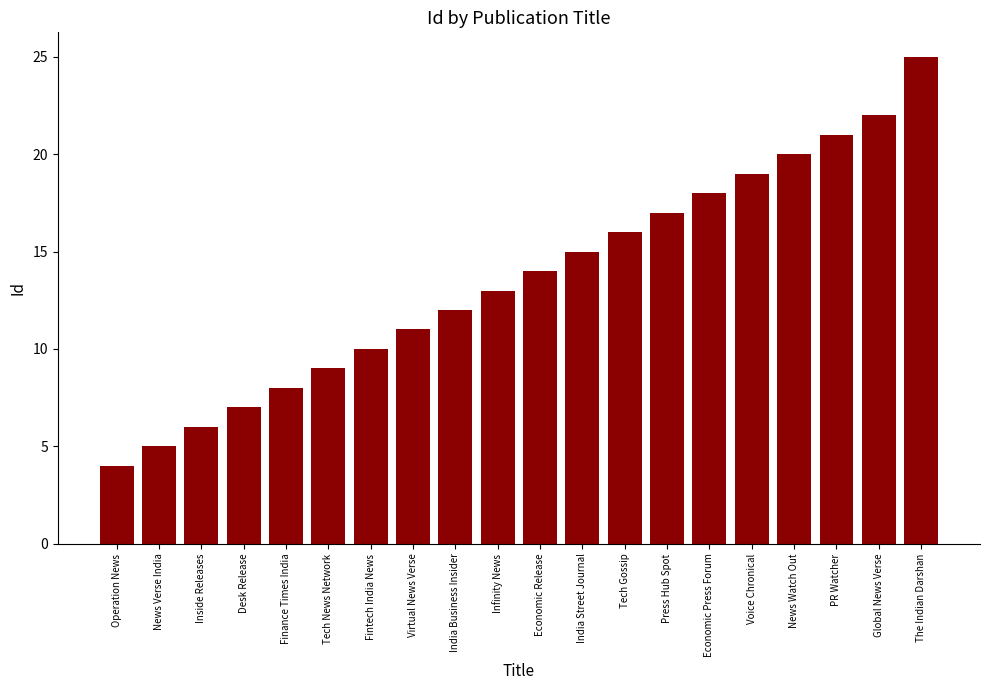

Reading right to left, transcribe all the data shown in this chart.

25	22	21	20	19	18	17	16	15	14	13	12	11	10	9	8	7	6	5	4